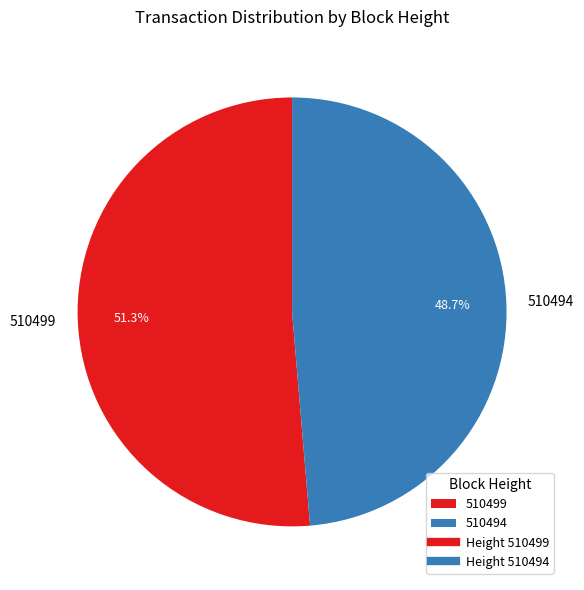

Does 510494 represent more than half of the total?

No